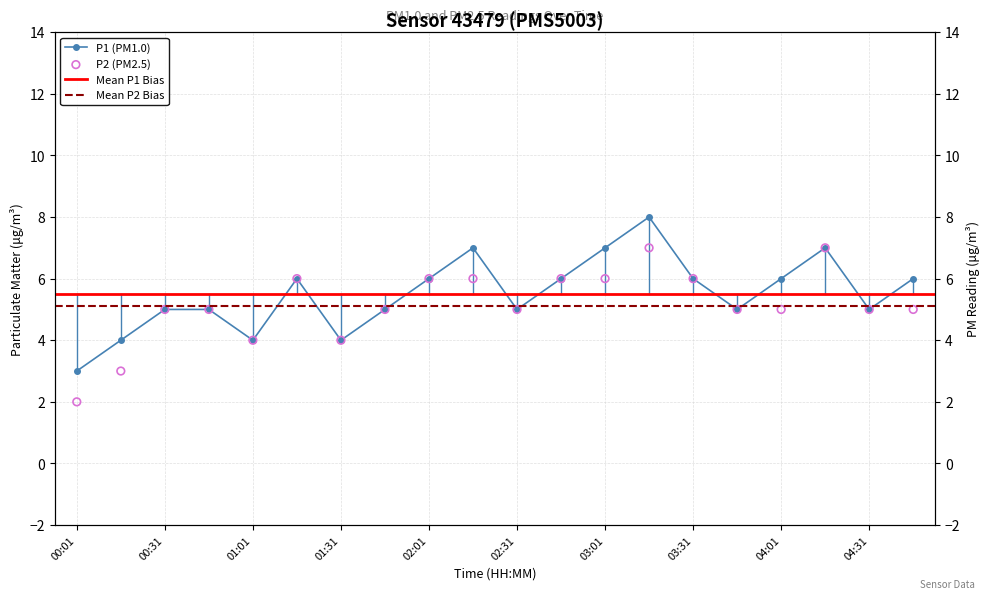

Which series reaches the minimum Y coordinate?

P2